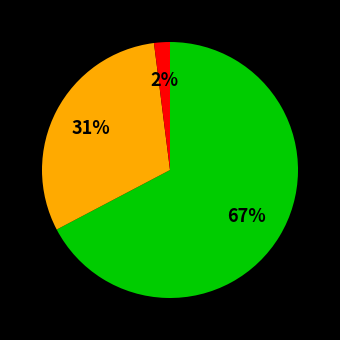

Is there a majority slice in this chart?

Yes